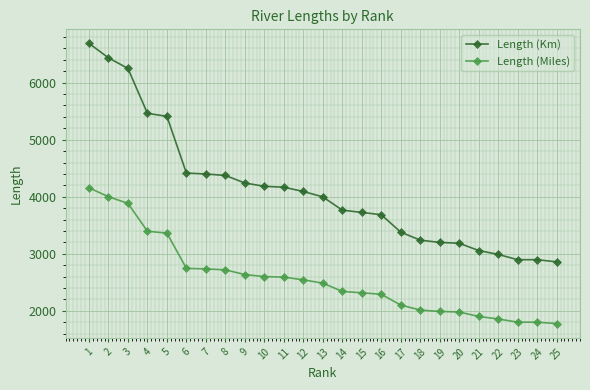

Rank the series at 5 from highest to lowest value.

Length (Km), Length (Miles)